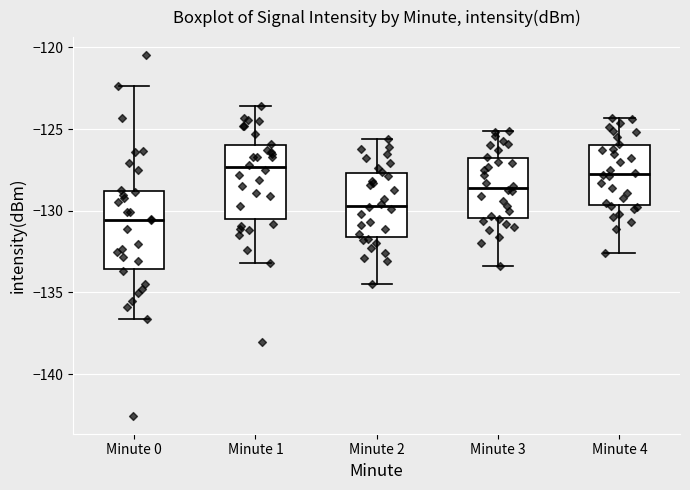

Reading left to right, read every box against the y-axis: the position of its median line, the range the box covers, and the ends of its whiskers. The values are not printed on the chart, so give them approximately, as read against the axis.

Minute 0: median -130.5, box -133.5 to -129.0, whiskers -136.5 to -122.5
Minute 1: median -127.5, box -130.5 to -126.0, whiskers -133.0 to -123.5
Minute 2: median -129.5, box -131.5 to -127.5, whiskers -134.5 to -125.5
Minute 3: median -128.5, box -130.5 to -127.0, whiskers -133.5 to -125.0
Minute 4: median -127.5, box -129.5 to -126.0, whiskers -132.5 to -124.5